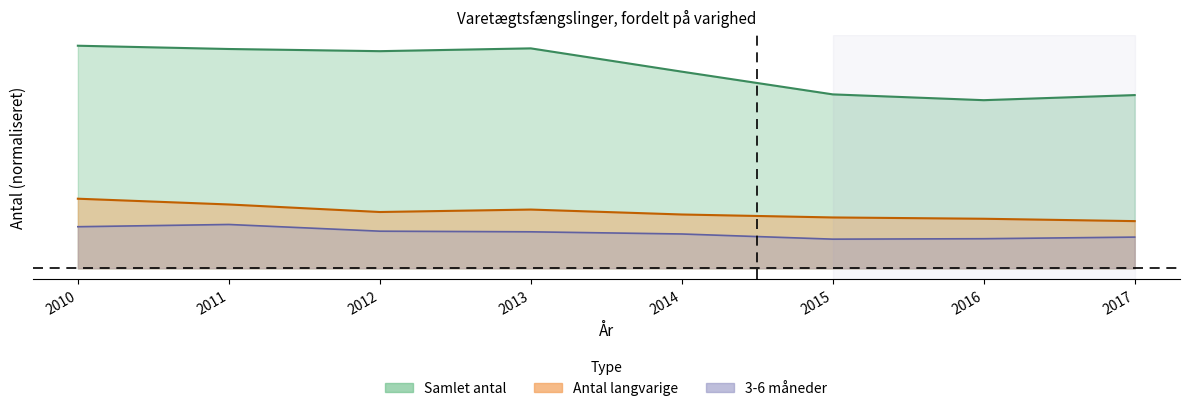

At which category is the sum across all series the highest?

2010